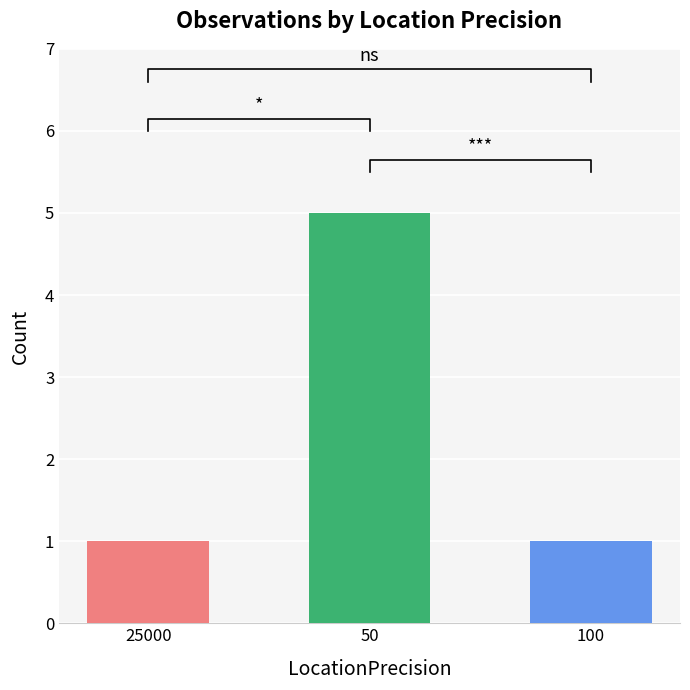

How many values exceed 1?

1